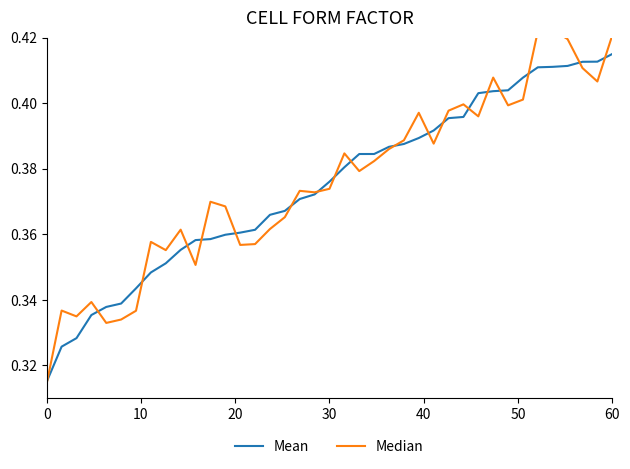

At how many categories does at least one series exceed 0?

39